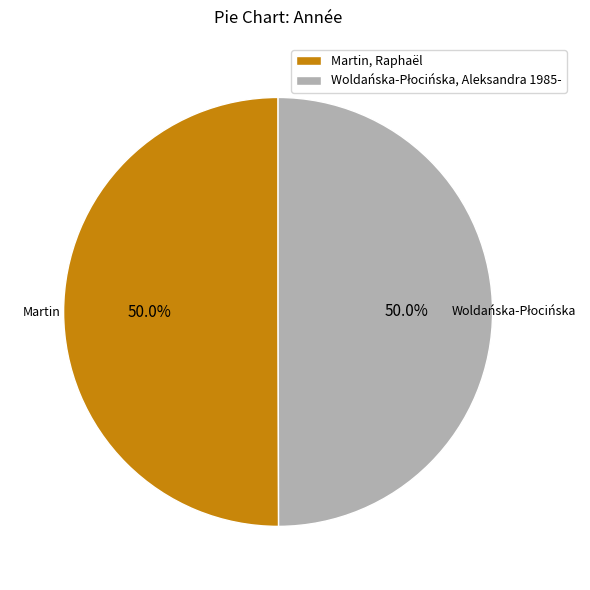

What percentage is the Woldańska-Płocińska, Aleksandra 1985- slice, to the nearest percent?

50%